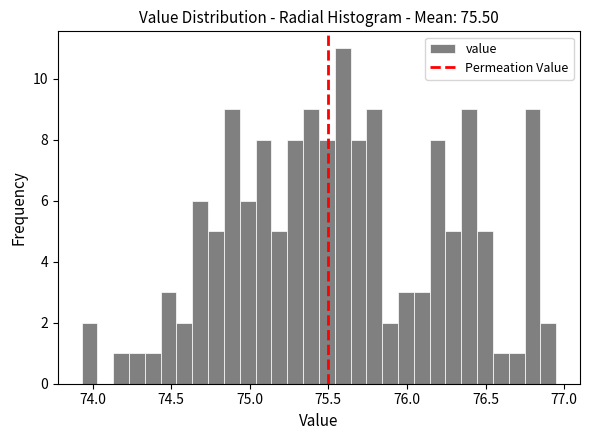

Around what value on the x-axis is the tallest bar? Give the approximate position of its centre, as read against the axis.

75.60